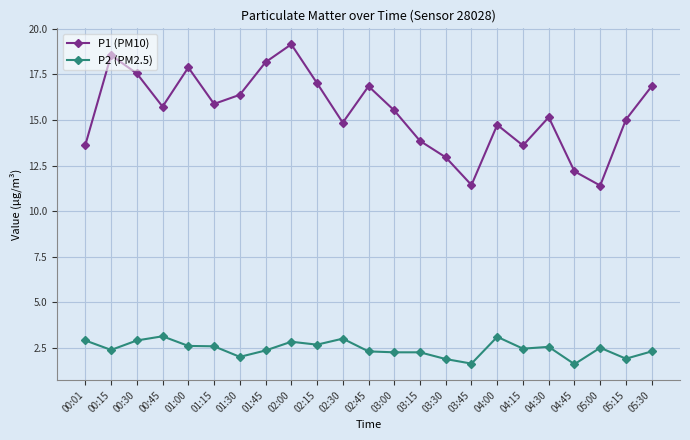

What is the difference between the P2 (PM2.5) values at 05:00 and 00:30?

0.4